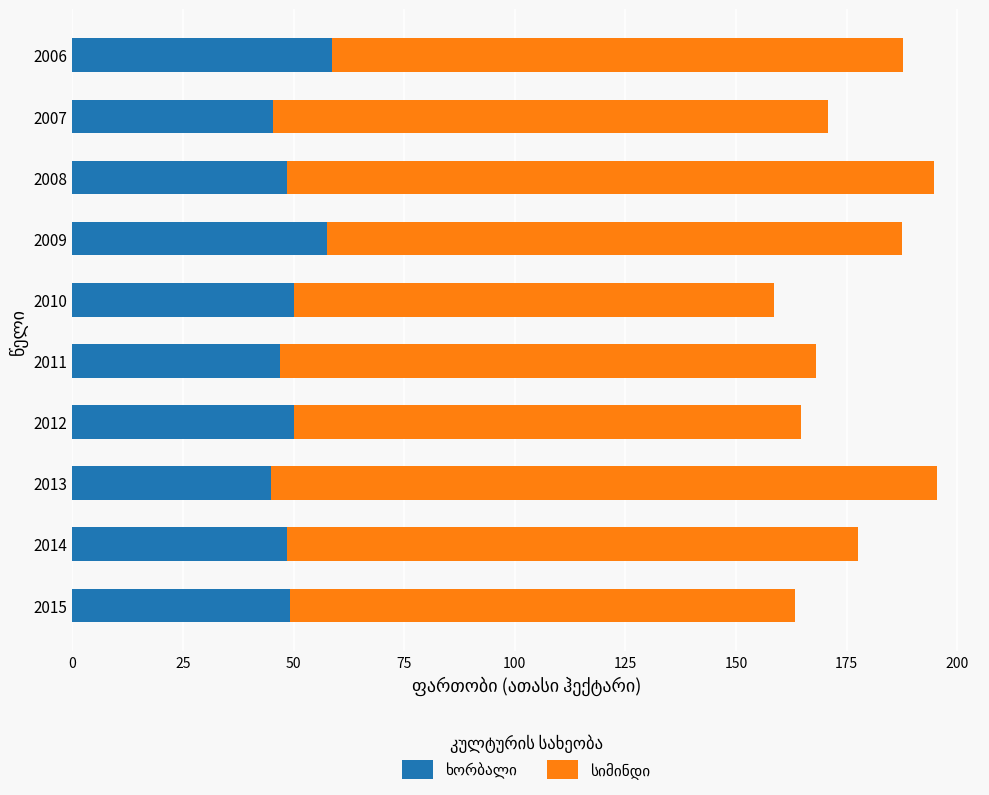

What is the total value across all series at 2008?

194.8